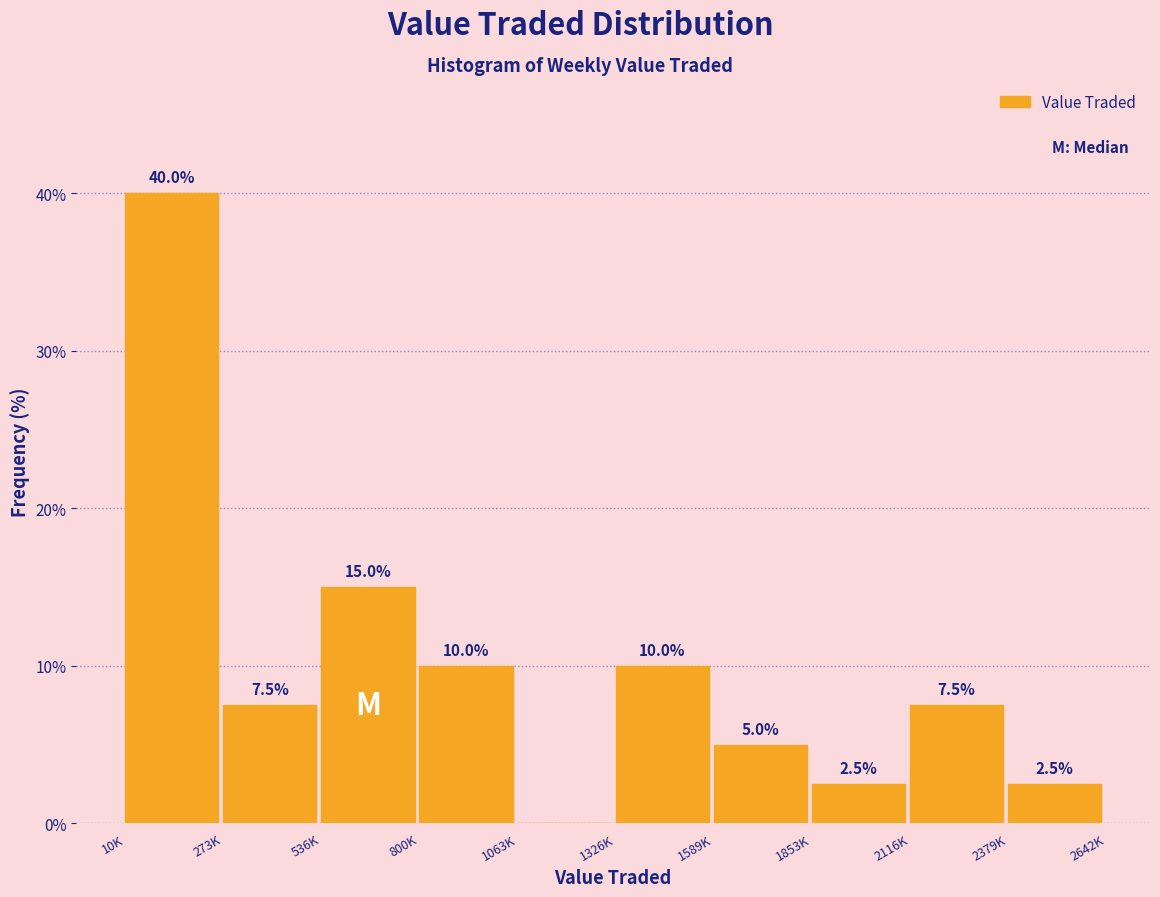

Reading right to left, what are all the values shown in this chart?

2379K=2.5	2116K=7.5	1853K=2.5	1589K=5.0	1326K=10.0	1063K=0.0	800K=10.0	536K=15.0	273K=7.5	10K=40.0